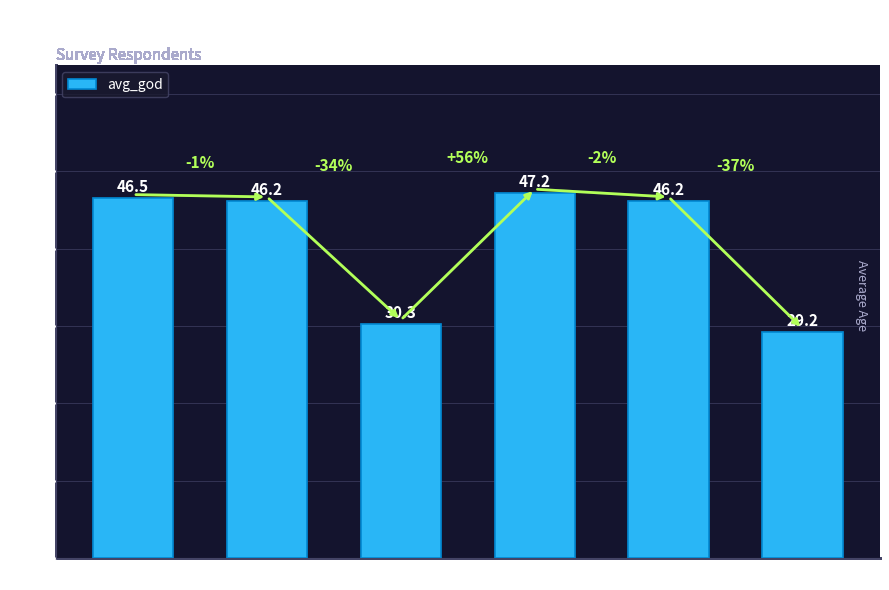

What is the smallest value displayed?

29.2